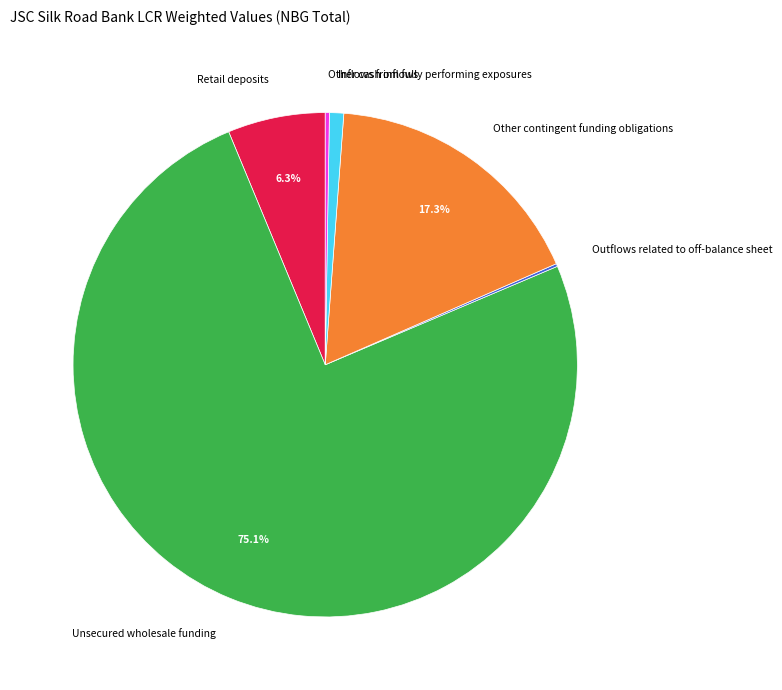

Which has a higher value, Unsecured wholesale funding or Inflows from fully performing exposures?

Unsecured wholesale funding